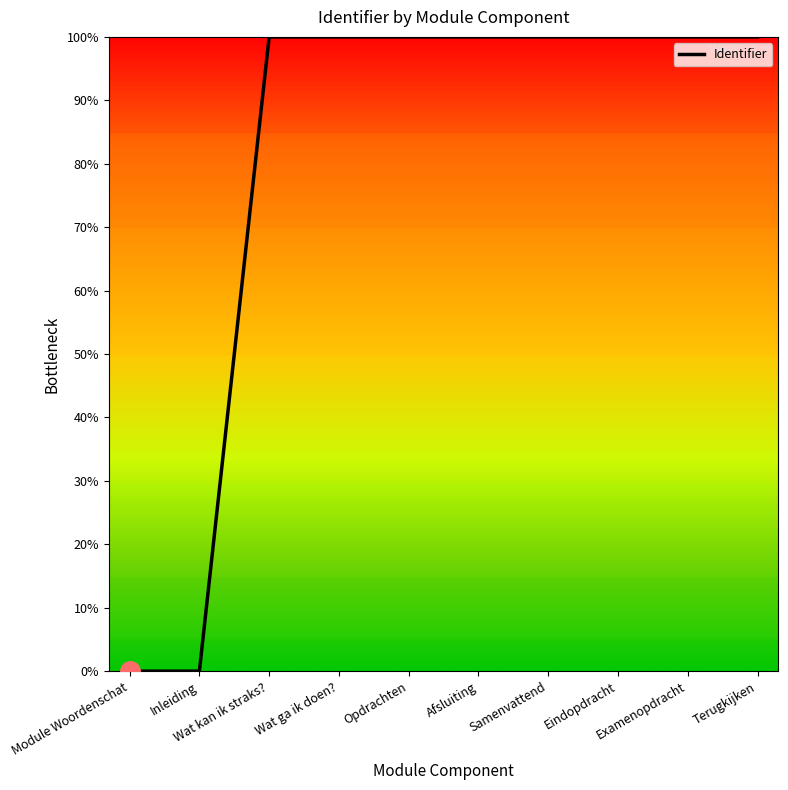

What is the difference between the maximum and minimum values?

100.0